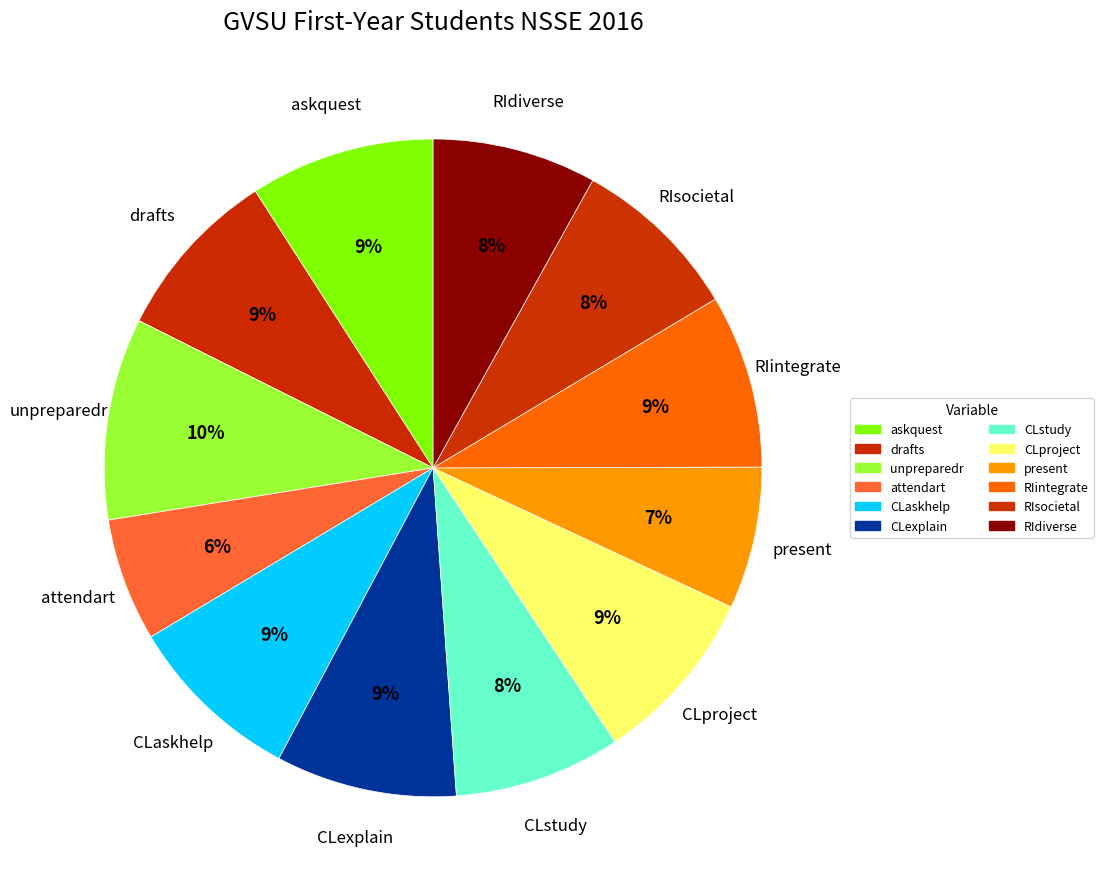

The CLproject slice represents 2% of the pie. True or false?

False